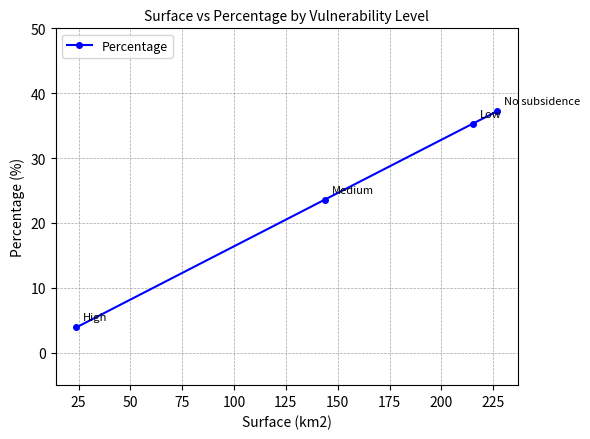

What is the maximum value shown in the chart?

37.2